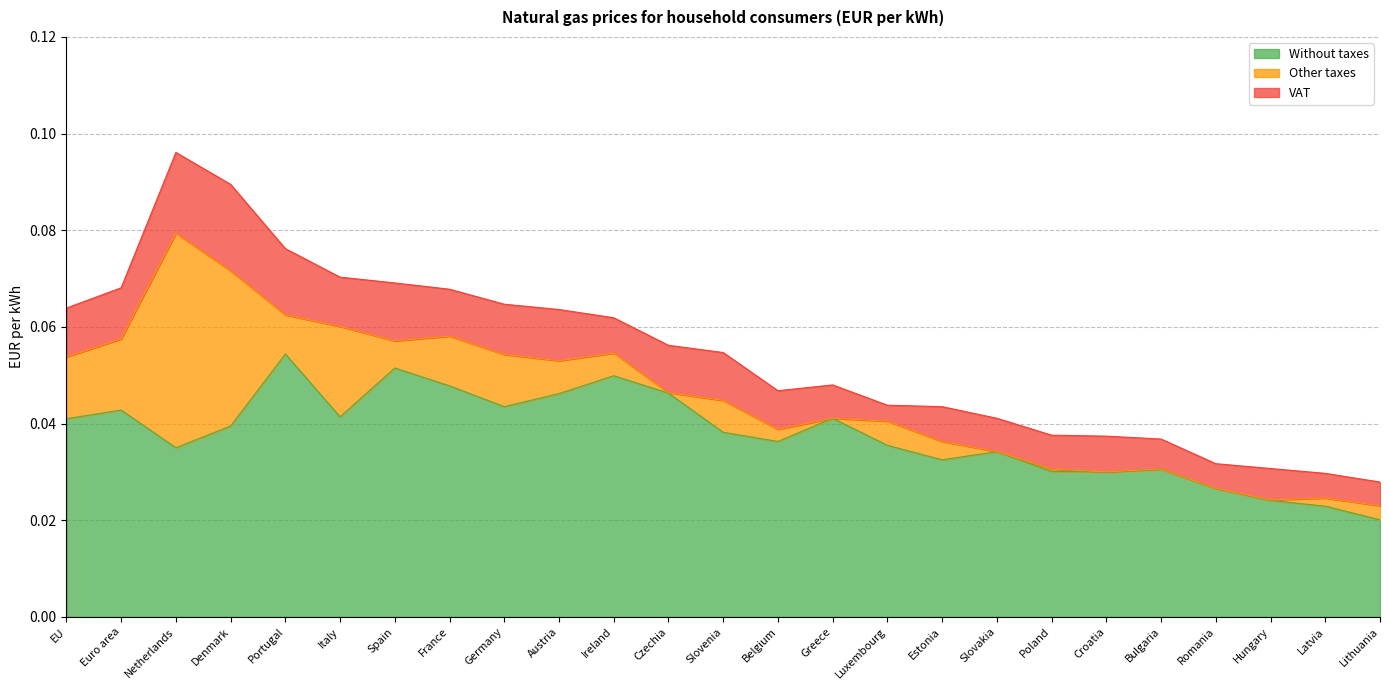

How many interior local peaks does the VAT series have?

7